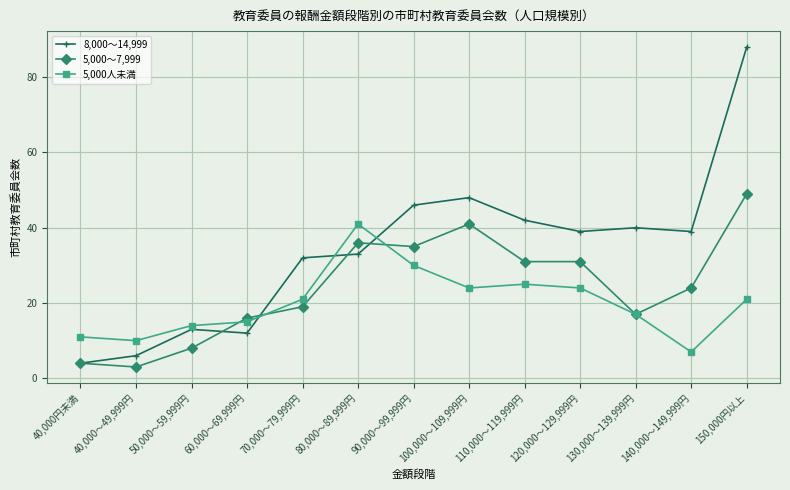

Does the chart display data point markers on the line(s)?

Yes